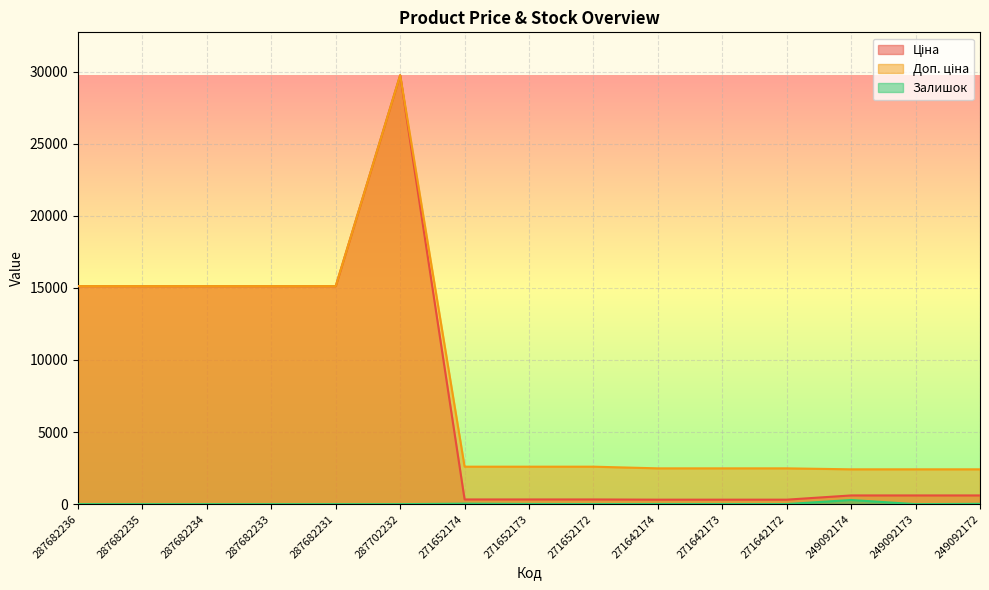

What are all the series names shown in the legend?

Ціна, Доп. ціна, Залишок